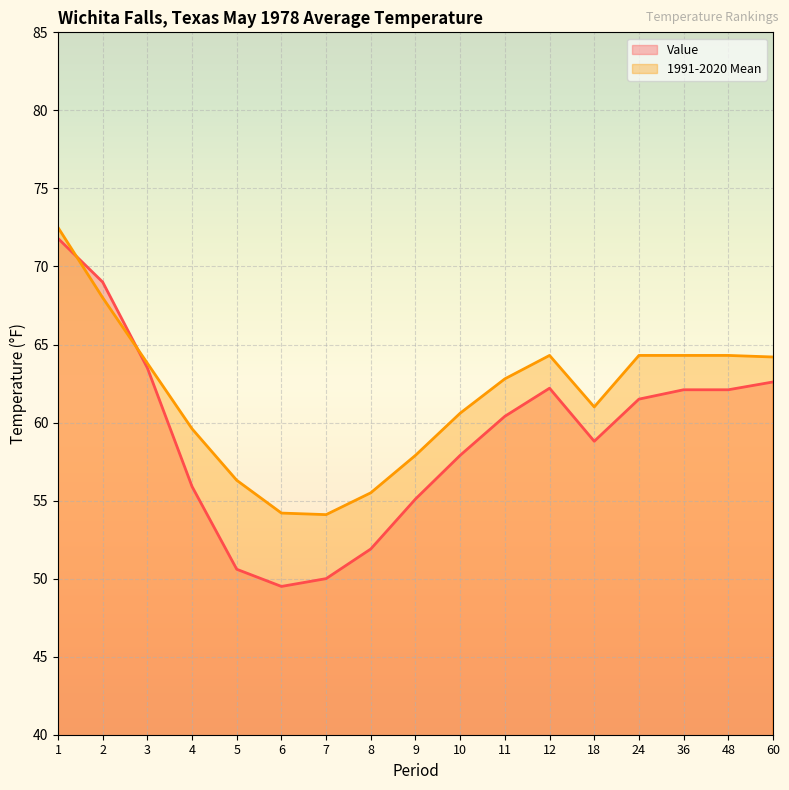

How many distinct data groups are displayed?

2